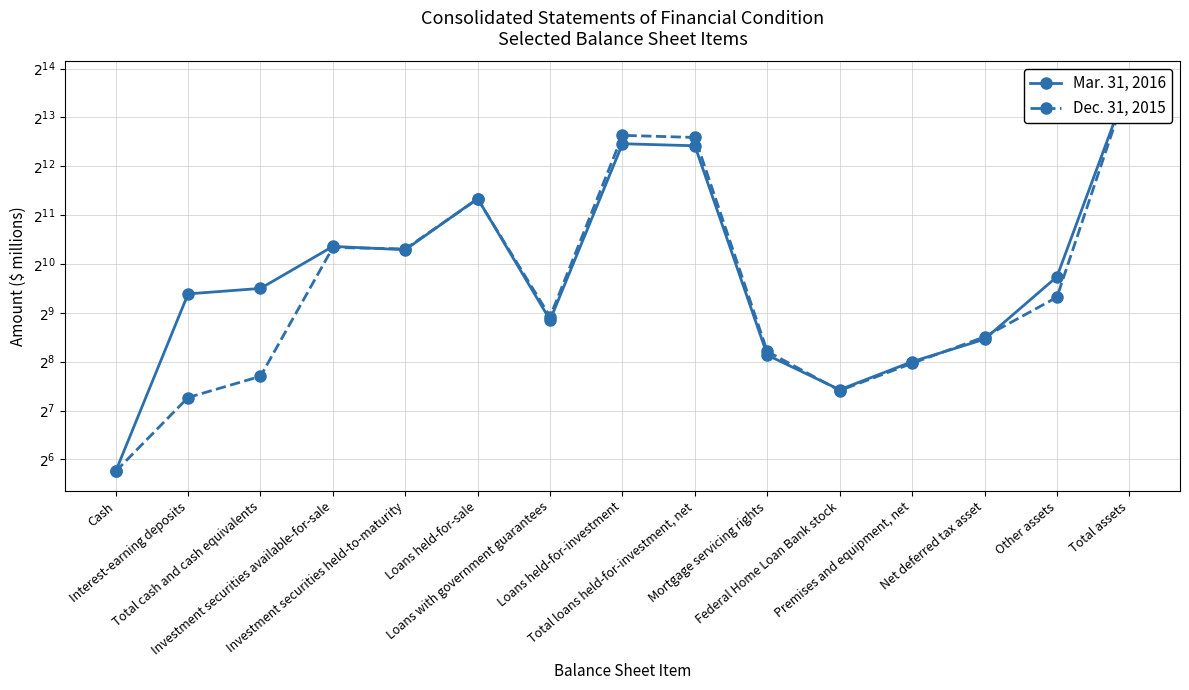

The value of Mar. 31, 2016 at Loans with government guarantees is 810. True or false?

False